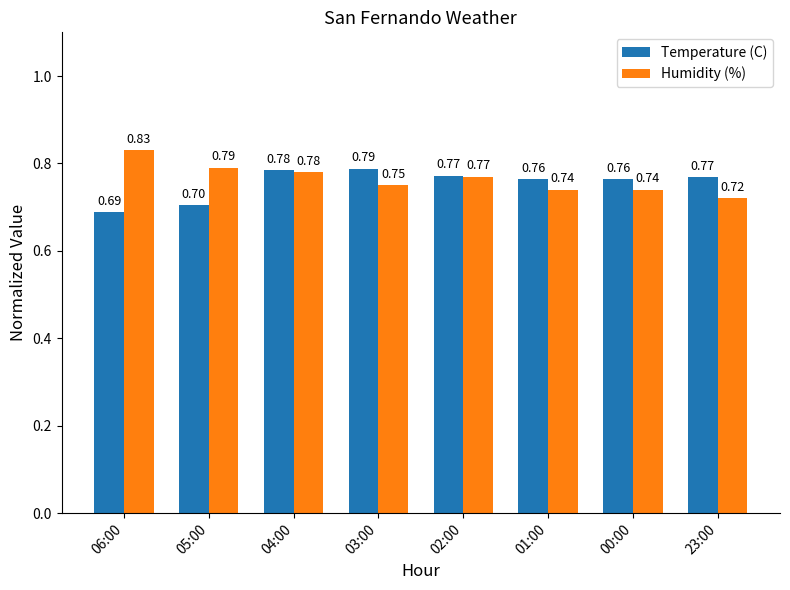

Which series has the widest spread of values?

Humidity (%)